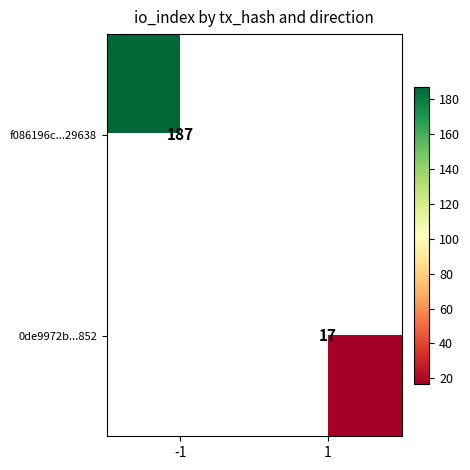

What is the minimum value shown in the chart?

17.0